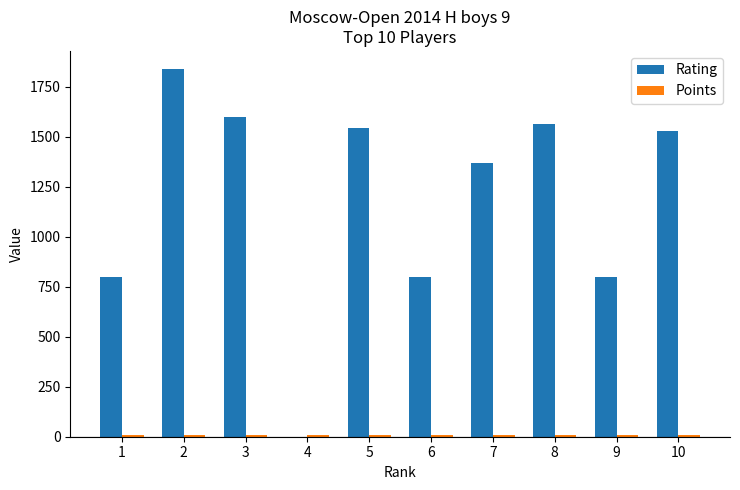

The value of Rating at 10 is 1530.0. True or false?

True